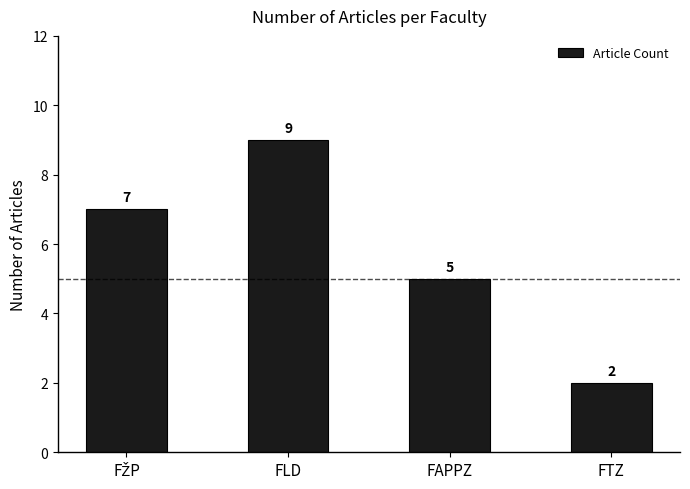

What is the difference between the maximum and minimum values?

7